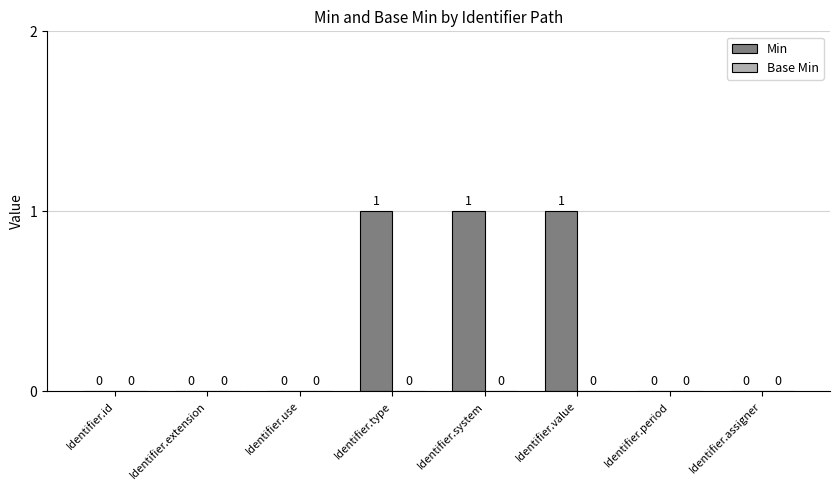

The chart shows a value of 1 at Identifier.value. True or false?

True